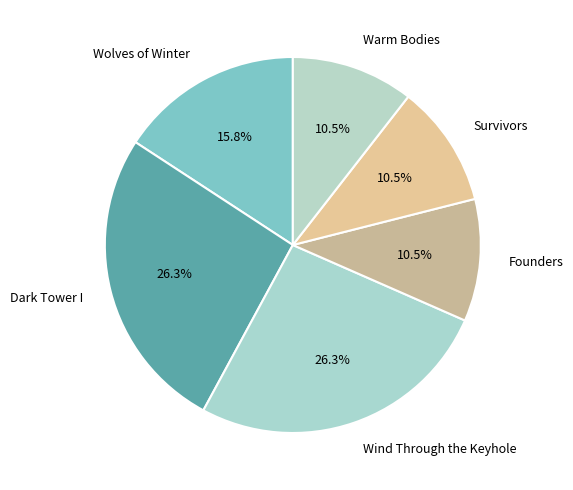

How many segments does this pie chart have?

6